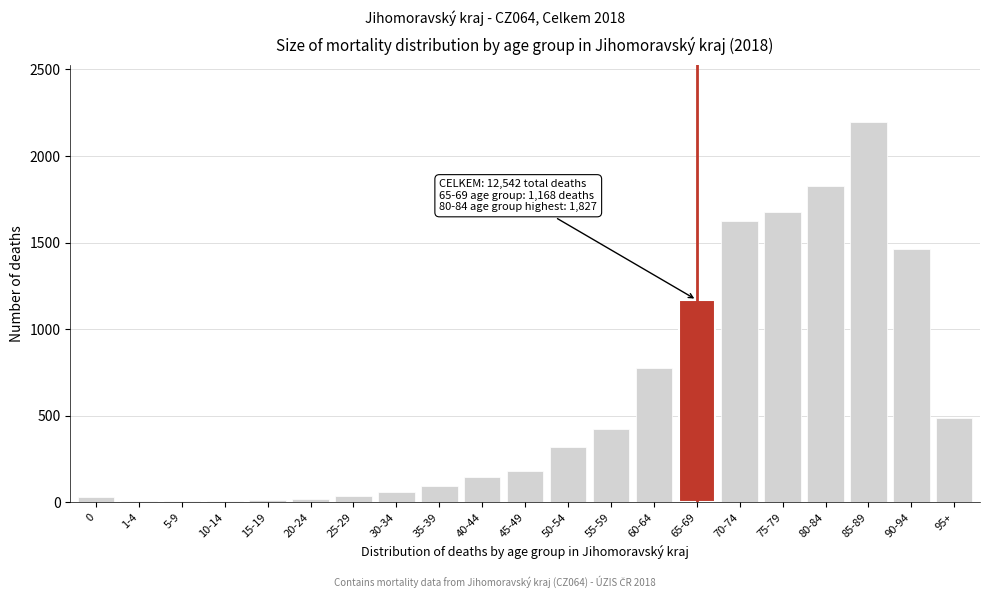

Is it true that the value at 75-79 is 1675?

True